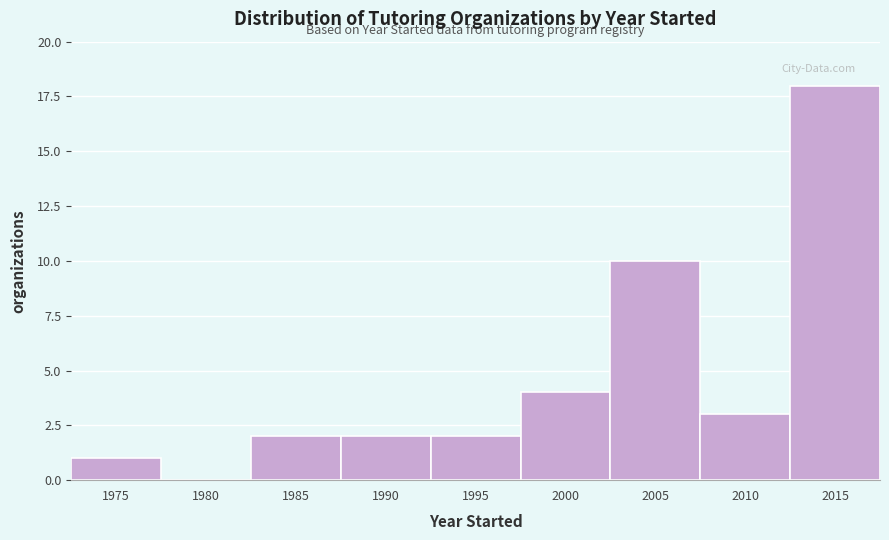

Reading left to right, extract all data points from this chart.

1975=1	1980=0	1985=2	1990=2	1995=2	2000=4	2005=10	2010=3	2015=18